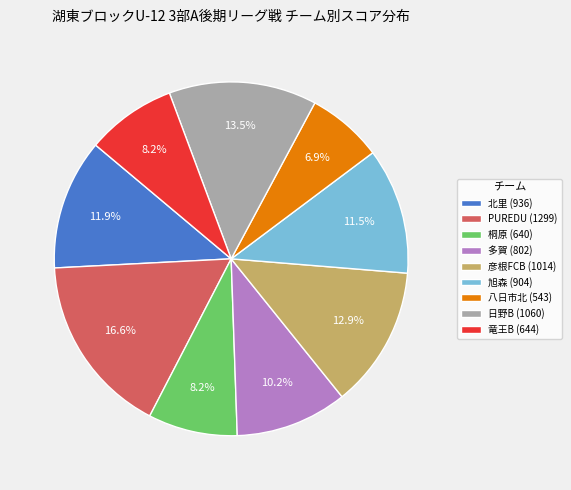

Which has a higher value, PUREDU (1299) or 日野B (1060)?

PUREDU (1299)